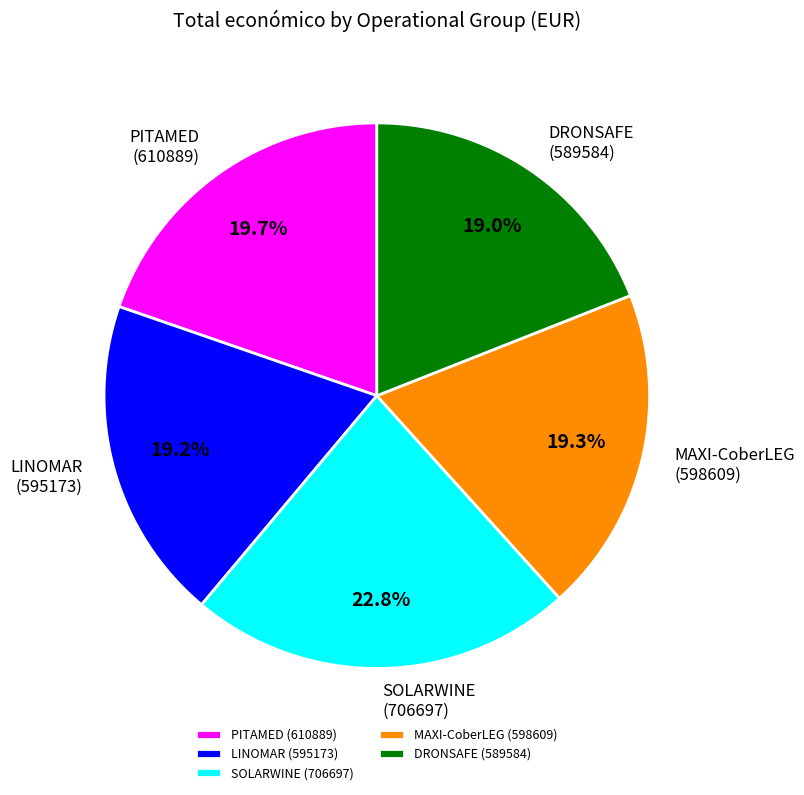

Which slice is the largest?

SOLARWINE (706697)